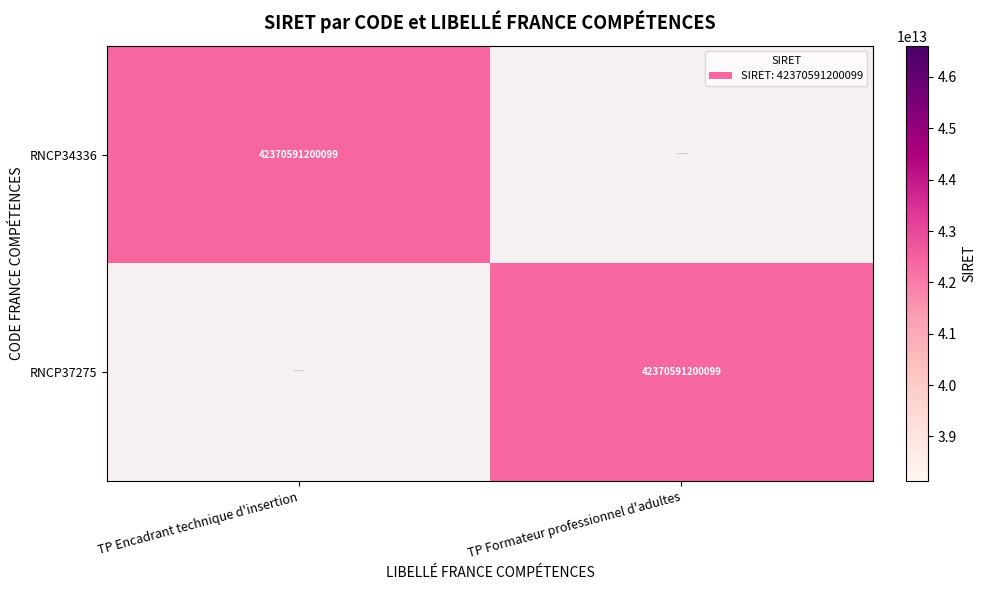

True or false: RNCP37275 has a value of 42370591200099 at TP Formateur professionnel d'adultes.

True